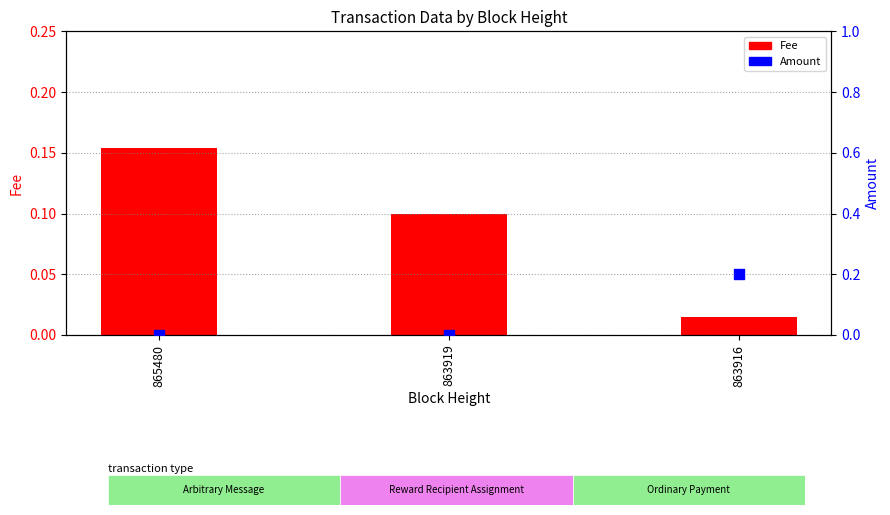

What are all the series names shown in the legend?

Fee, Amount